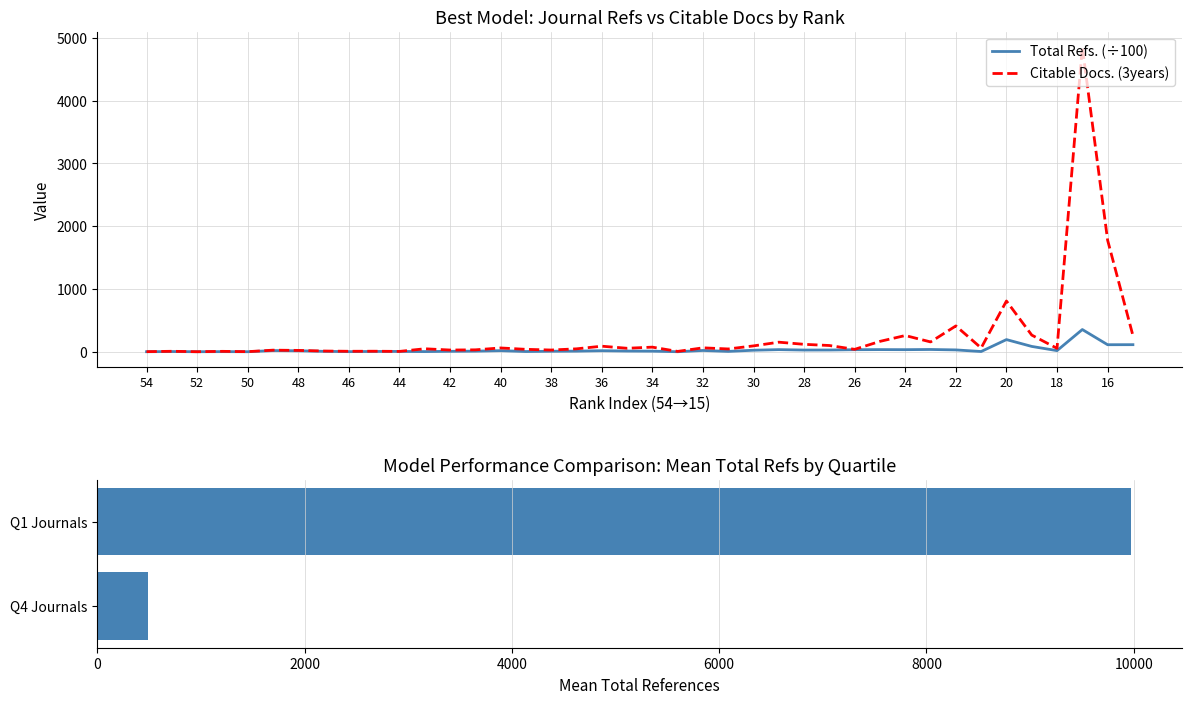

Which series changed the most between 33 and 31?

Citable Docs. (3years)